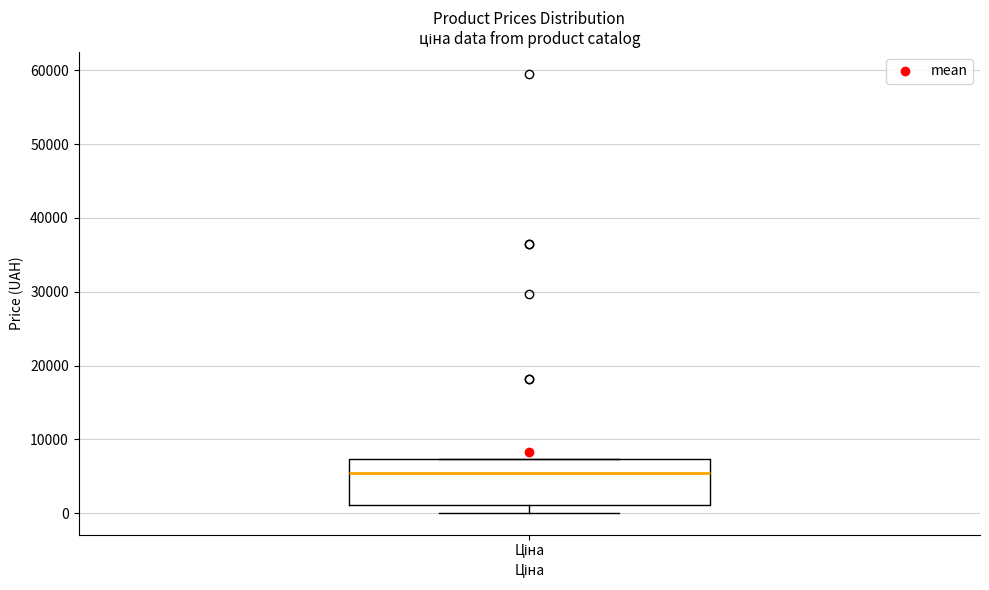

Transcribe this box plot: give where the median line is, the range the box spans, and where the two whiskers end, as read against the y-axis. The values are not printed on the chart, so give them approximately, as read against the axis.

median 5000, box 1000 to 7000, whiskers 0 to 7000